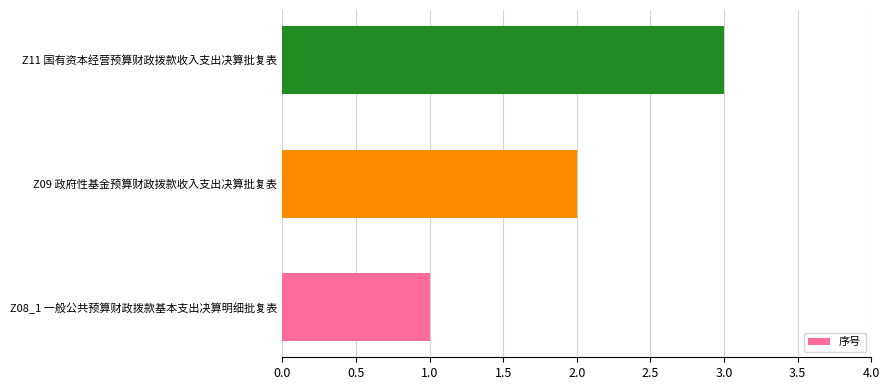

How many bars are there in total?

3